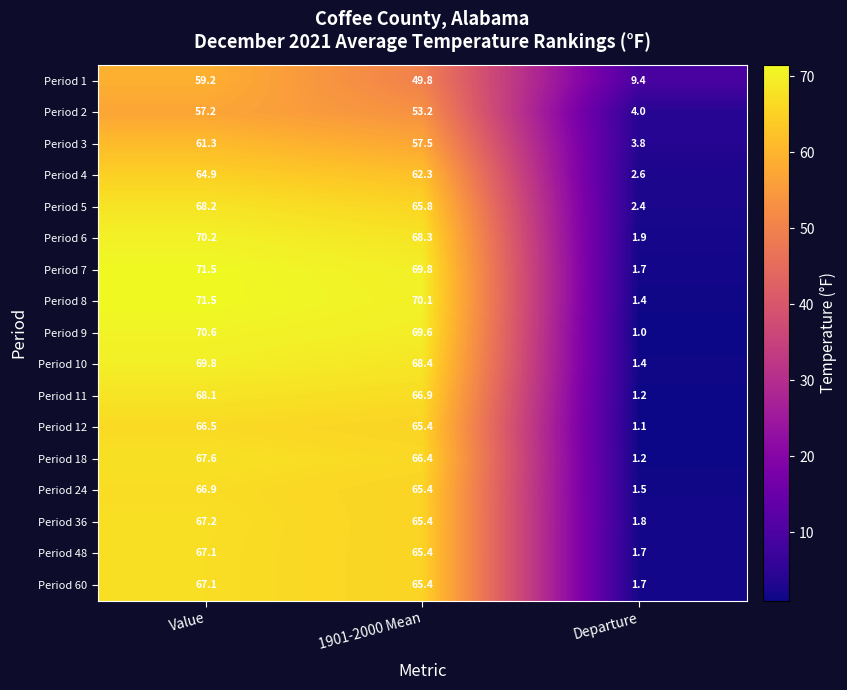

Which series has the largest range (max minus min)?

Period 8